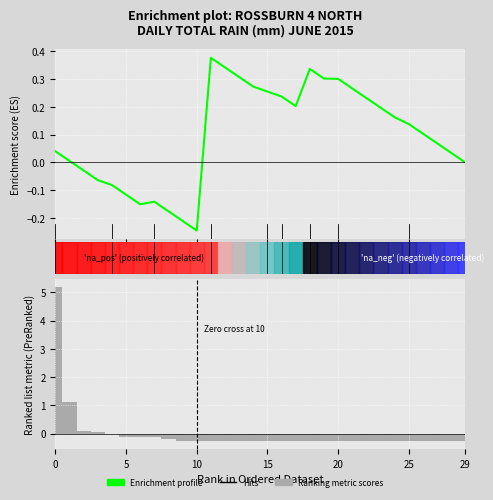

What are all the series names shown in the legend?

Enrichment profile, Ranking metric scores